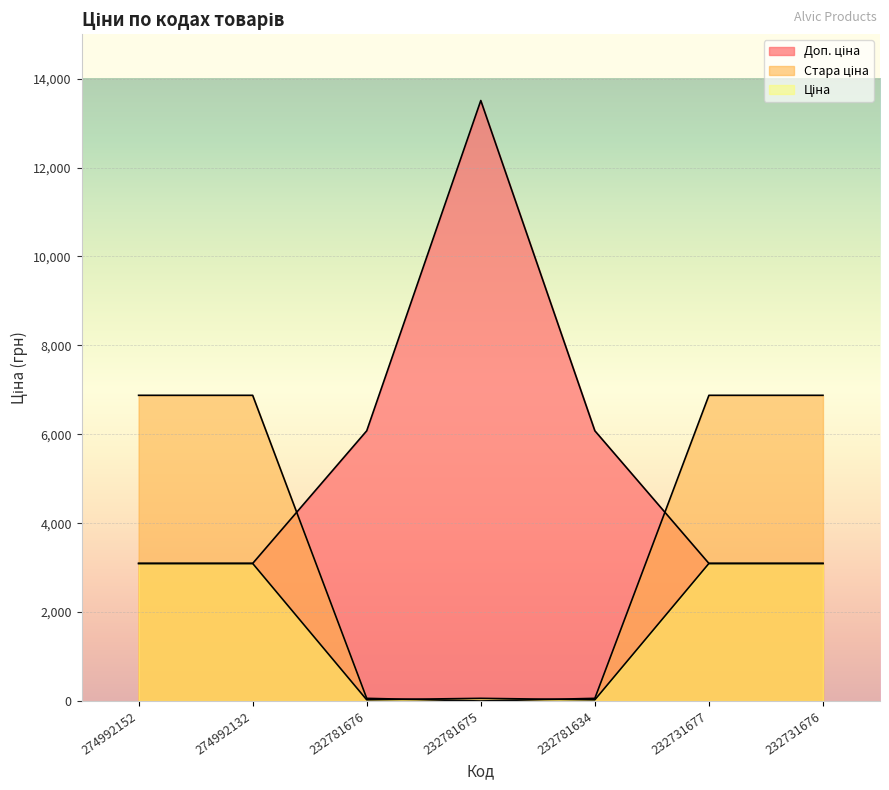

True or false: Доп. ціна and Ціна cross at least once.

False